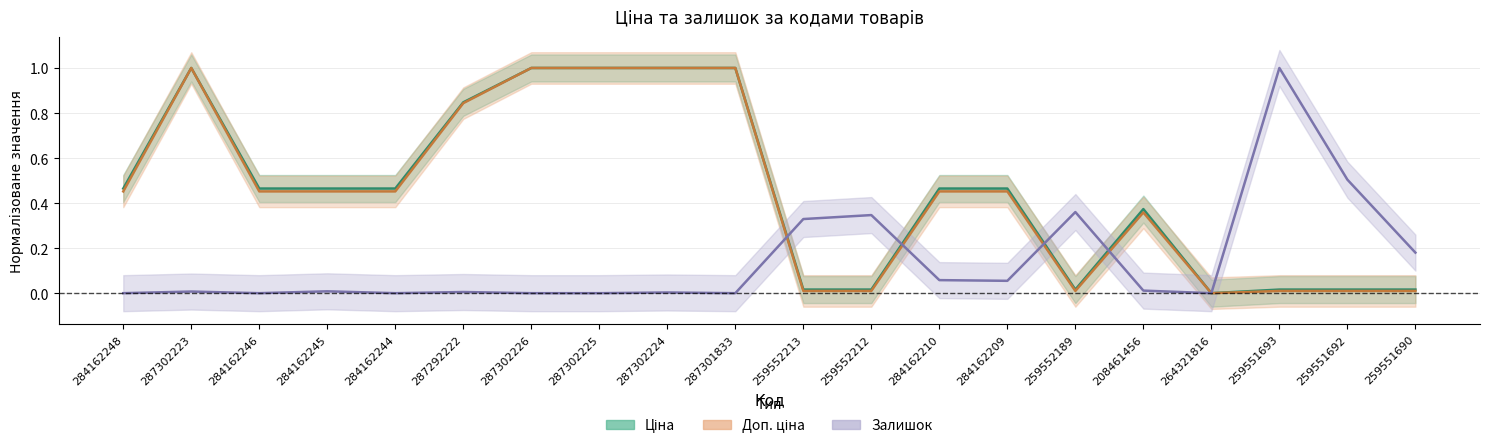

At which category does Ціна reach its first local valley?

259552189